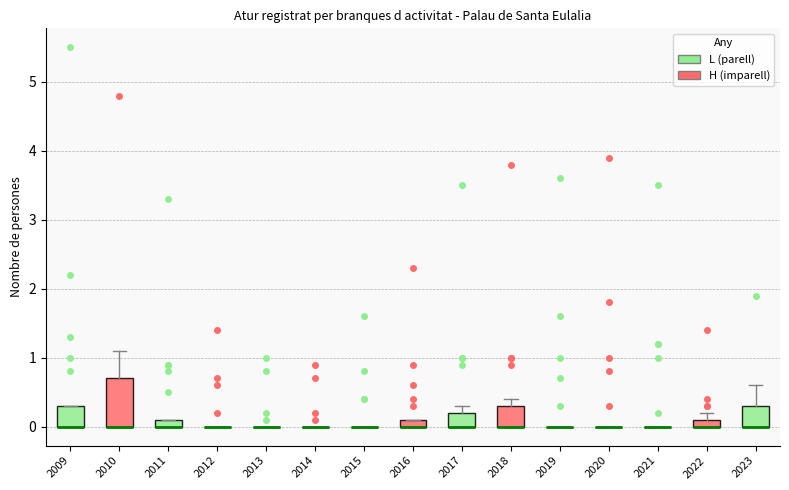

Where is the upper edge of the box at x = 2018 on the y-axis? The values are not printed on the chart, so give them approximately, as read against the axis.

0.3